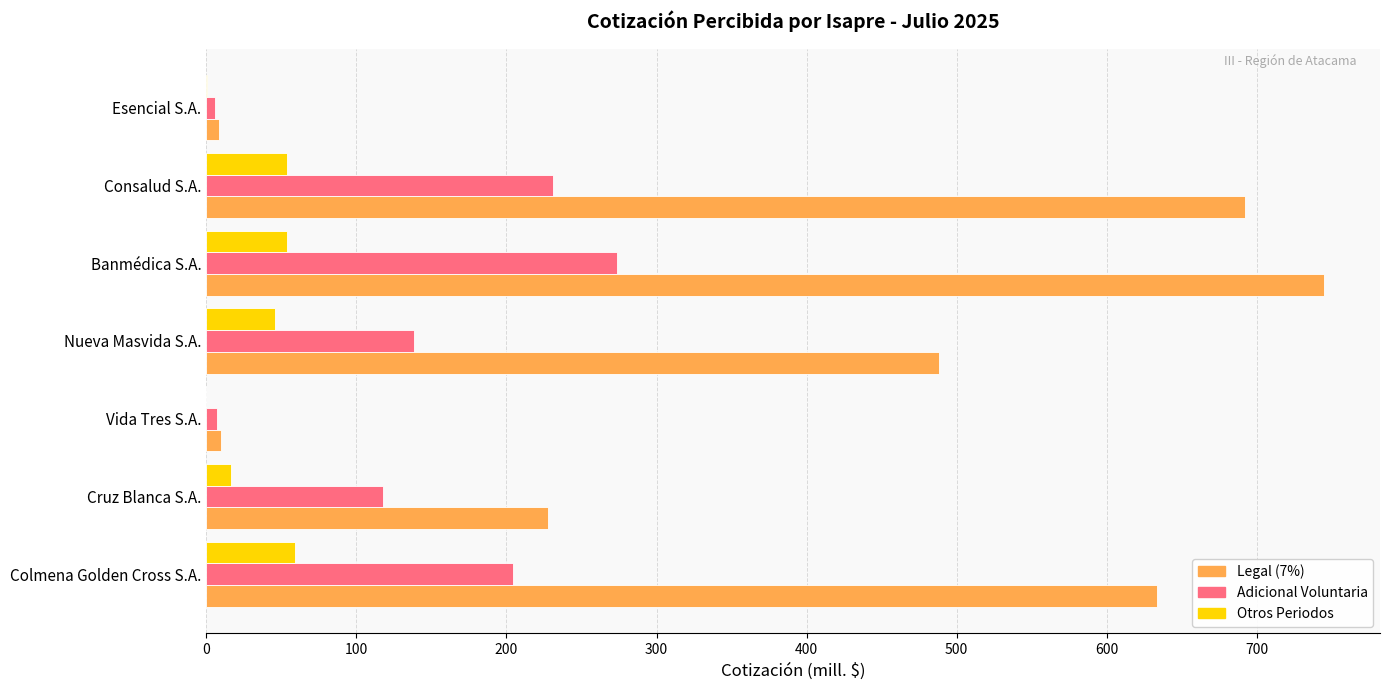

True or false: Adicional Voluntaria has a value of 231.2 at Consalud S.A..

True